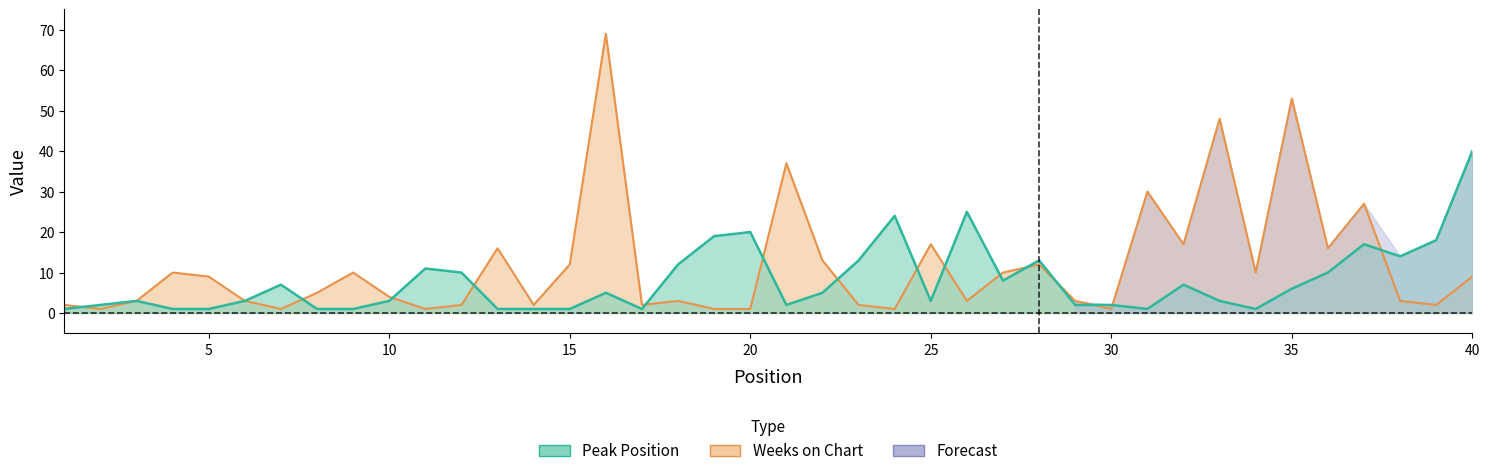

The value of Weeks on Chart at 14 is 1. True or false?

False